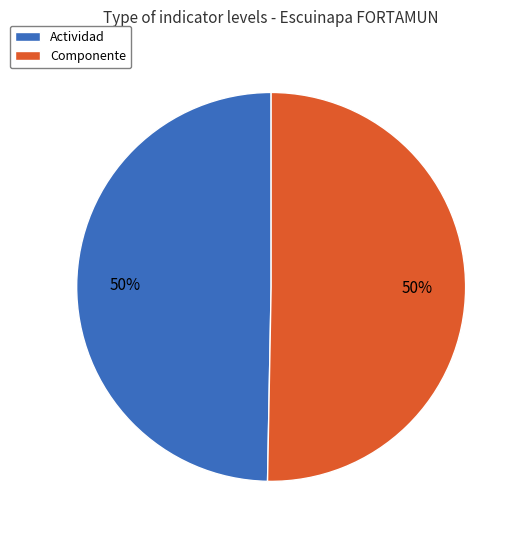

What is the ratio of the value at Actividad to the value at Componente?

1.0